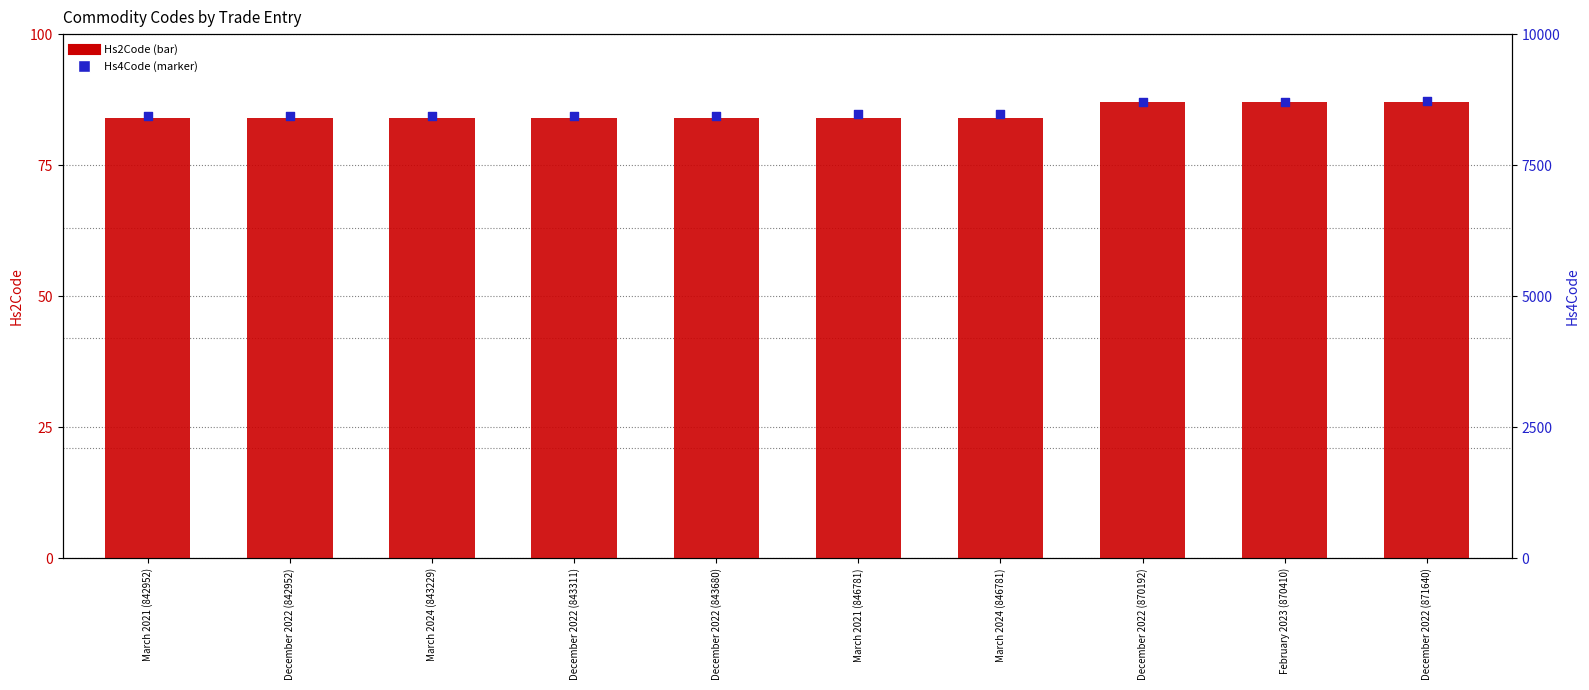

Which series has the largest total across all categories?

Hs4Code